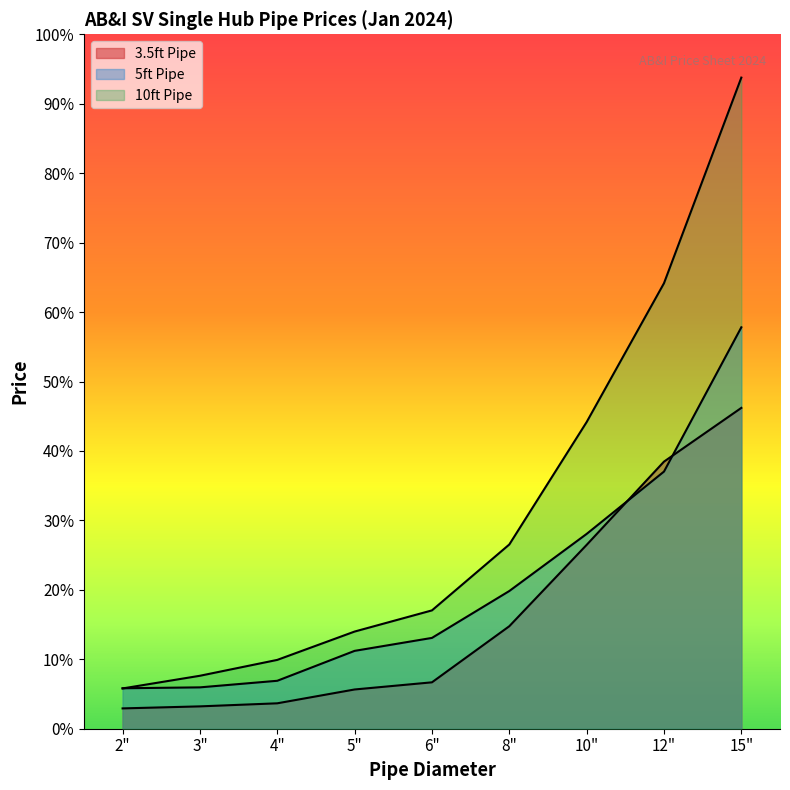

How many series are shown in this chart?

3